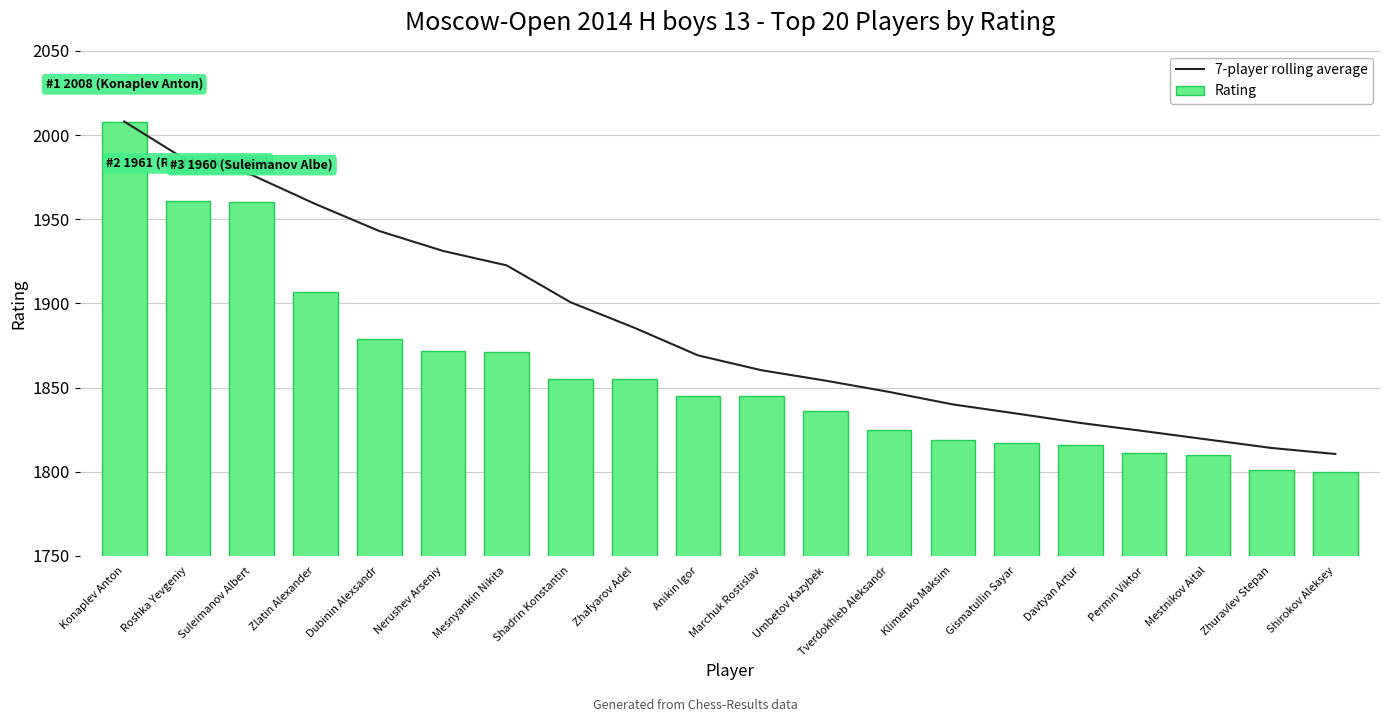

What is the label of the 13th bar from the left?

Tverdokhleb Aleksandr